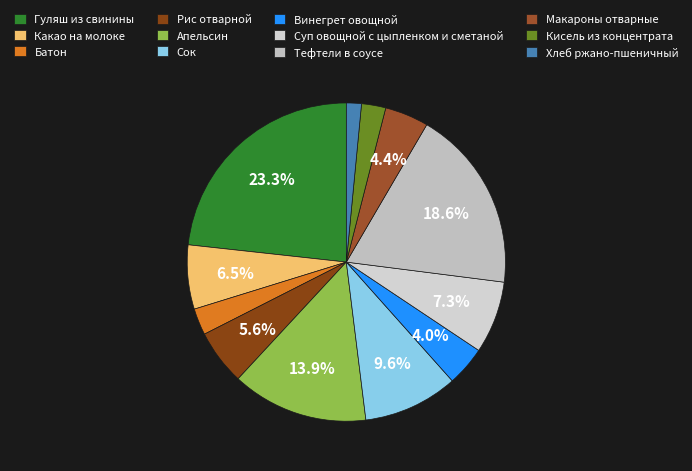

How many slices are in this pie chart?

12